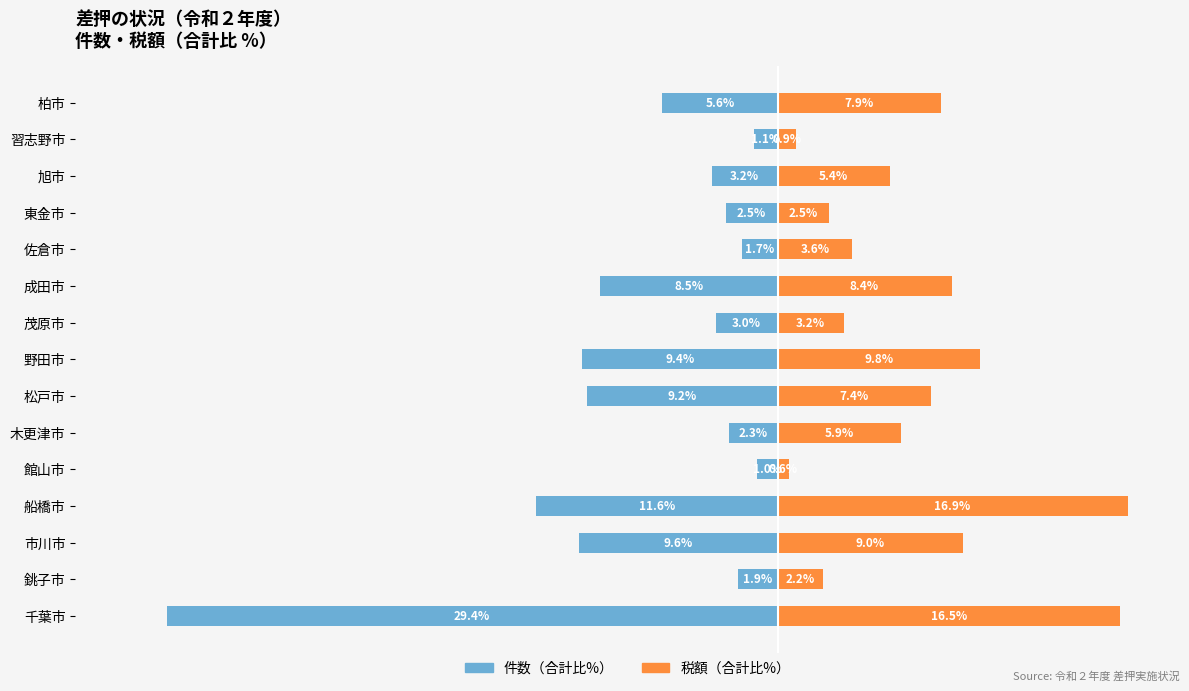

Which series has the widest spread of values?

件数（合計比%）